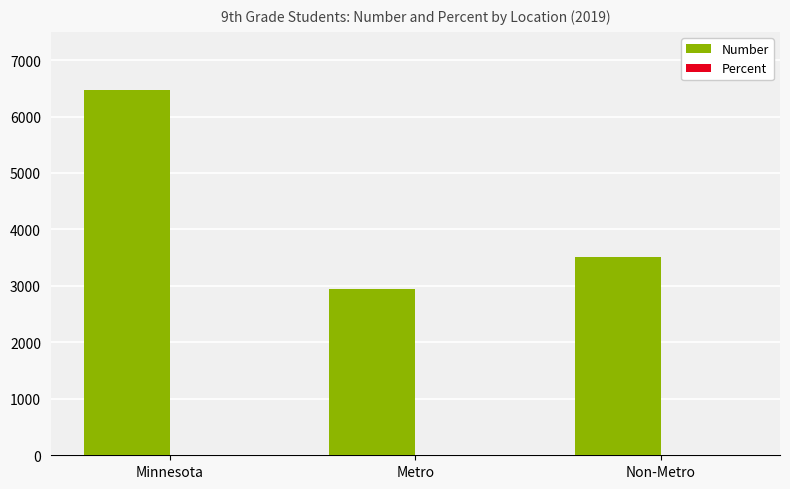

What value does the Number series have at Minnesota?

6468.0